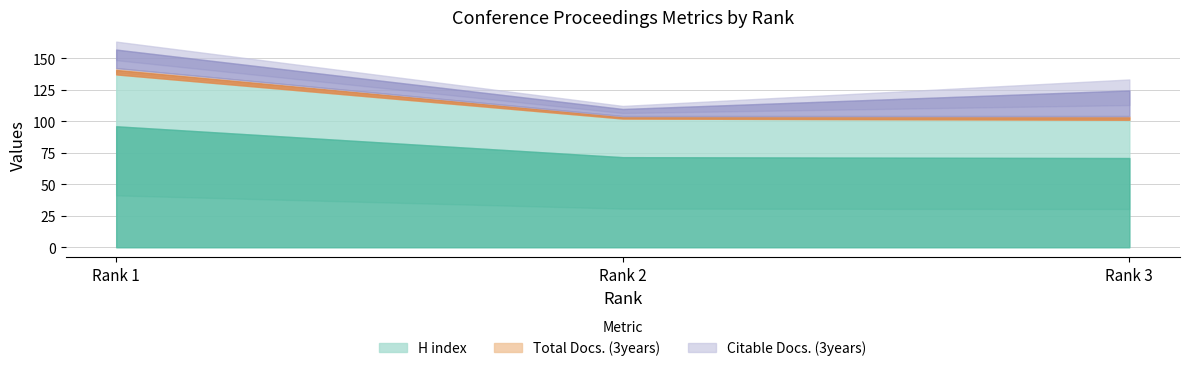

Rank the series by their maximum value, from lowest to highest.

Total Docs. (3years), Citable Docs. (3years), H index